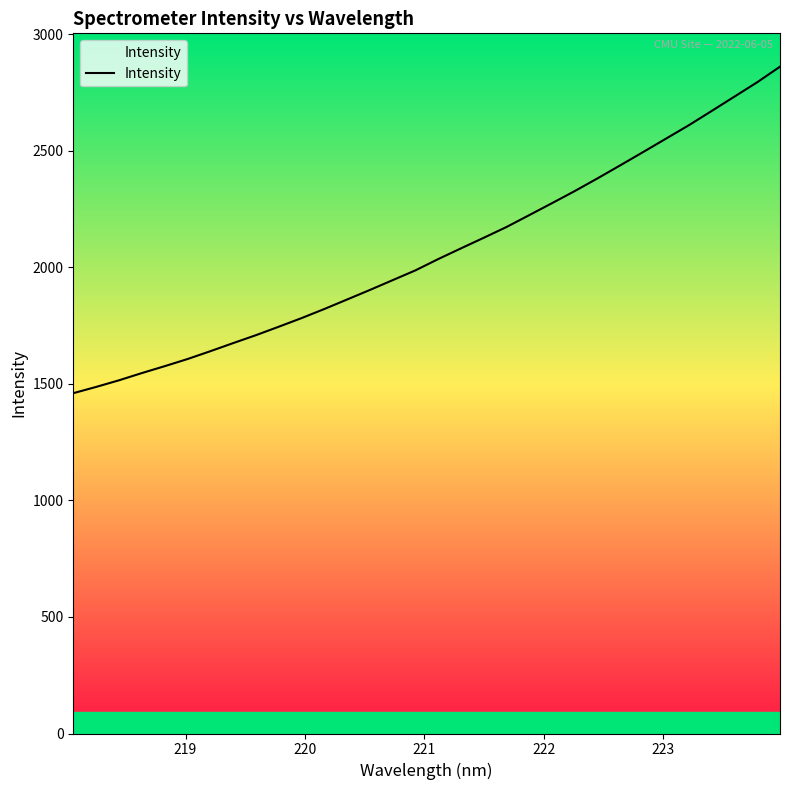

What is the smallest value displayed?

1459.9